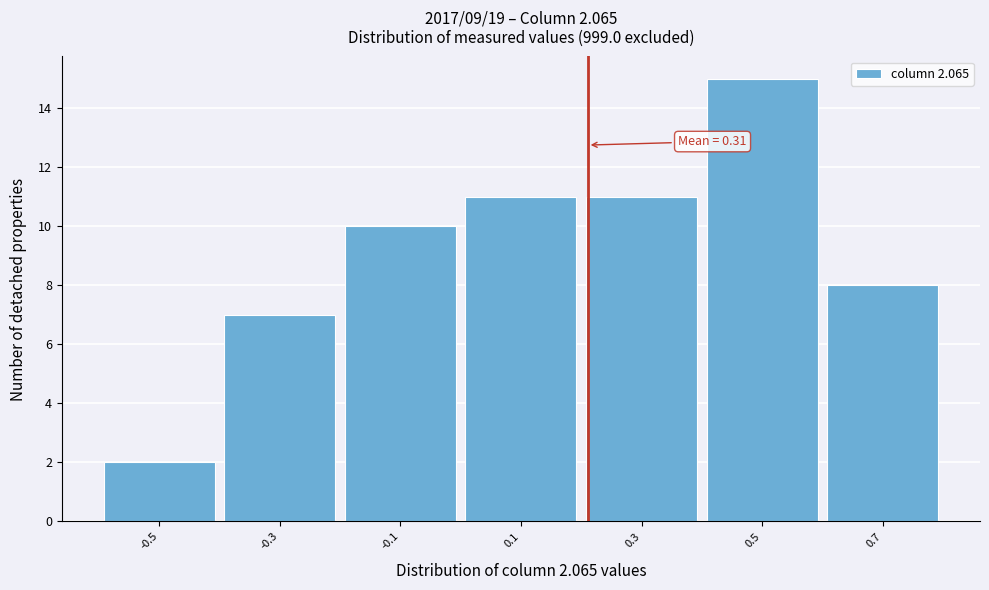

Reading left to right, extract all data points from this chart.

-0.5=2	-0.3=7	-0.1=10	0.1=11	0.3=11	0.5=15	0.7=8